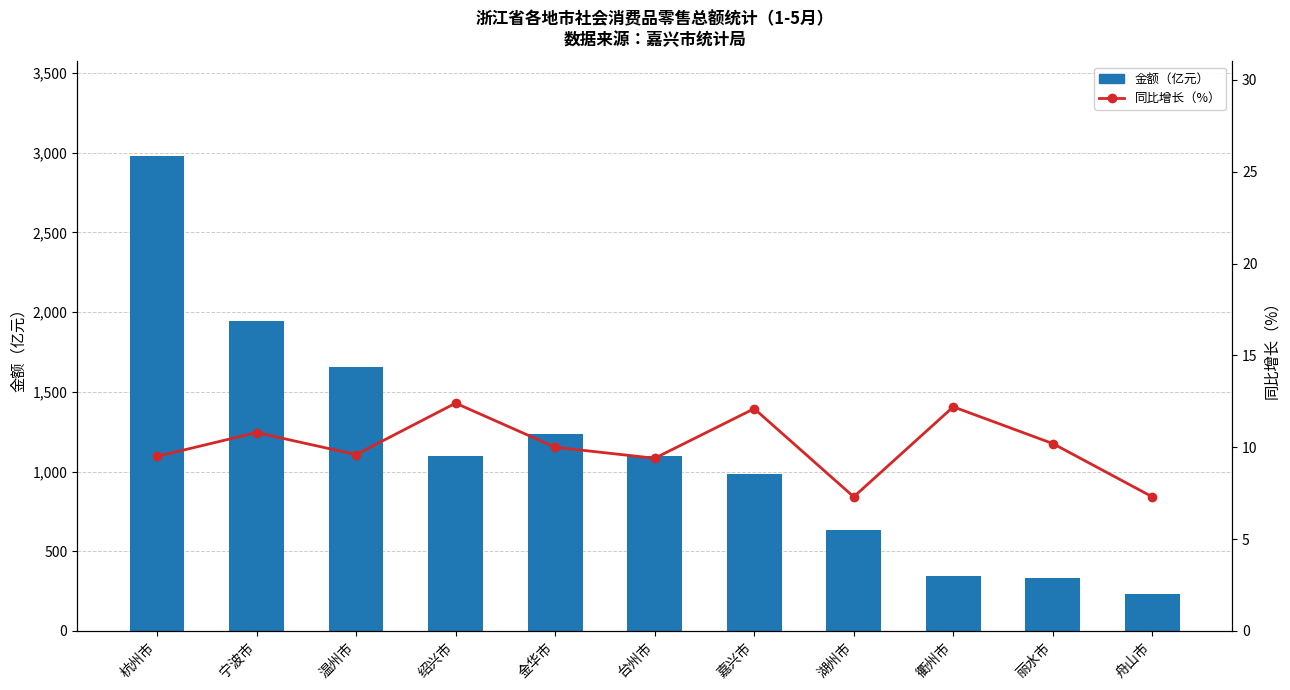

What are all the series names shown in the legend?

金额（亿元）, 同比增长（%）